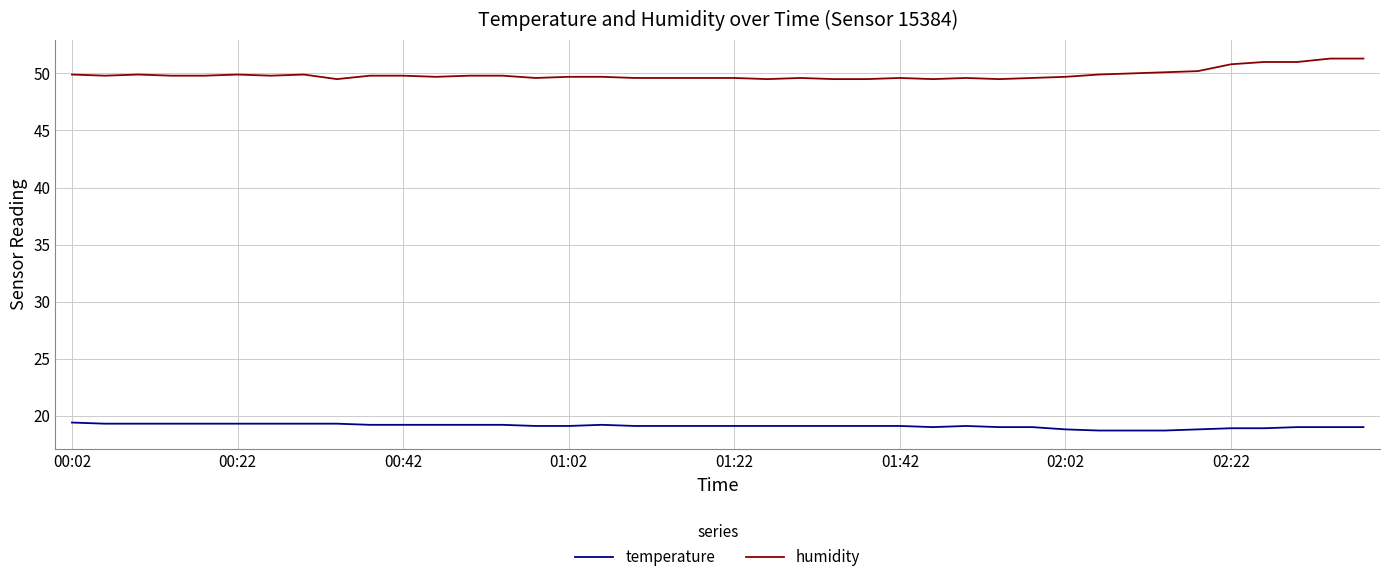

List the series in order of their peak value, lowest first.

temperature, humidity